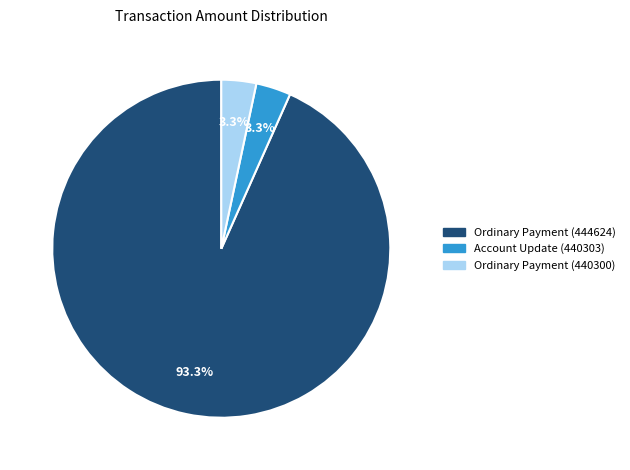

To the nearest percent, what is the average slice percentage?

33%